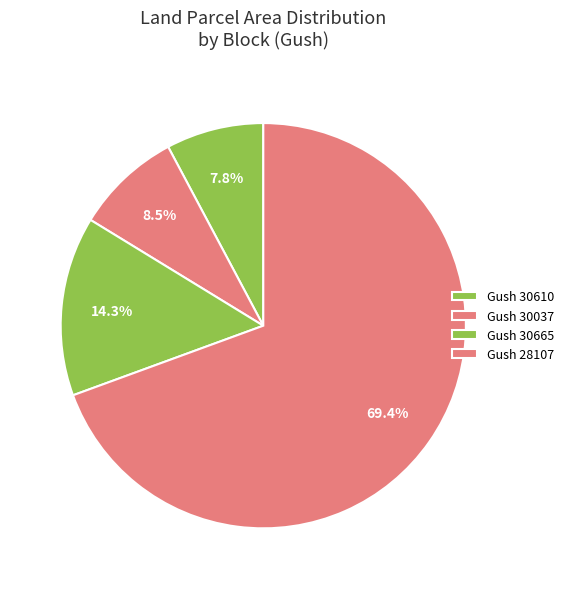

To the nearest percent, what is the average slice percentage?

25%